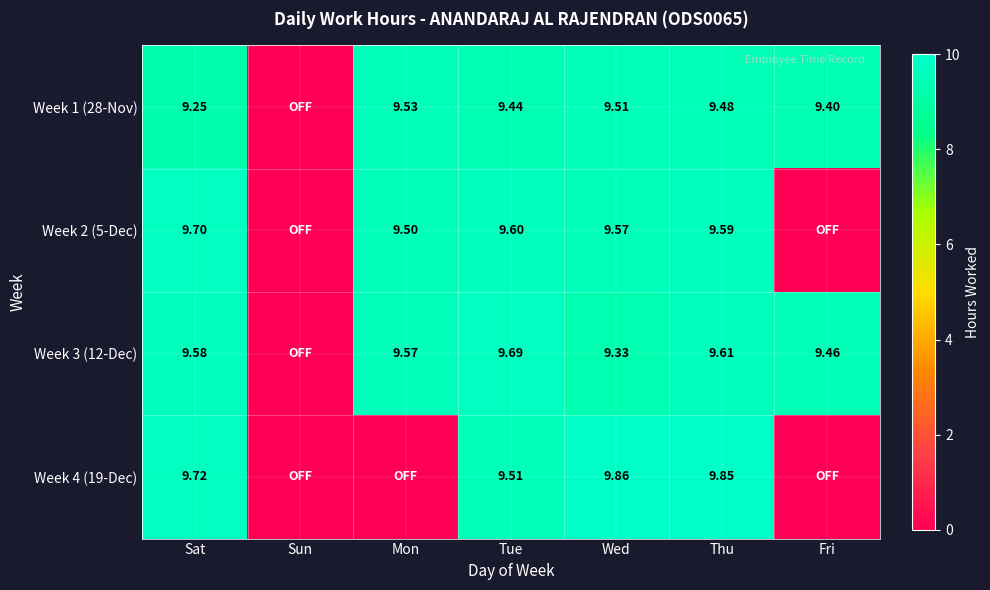

Is the value of Week 1 (28-Nov) at Mon greater than the value of Week 2 (5-Dec) at Tue?

No